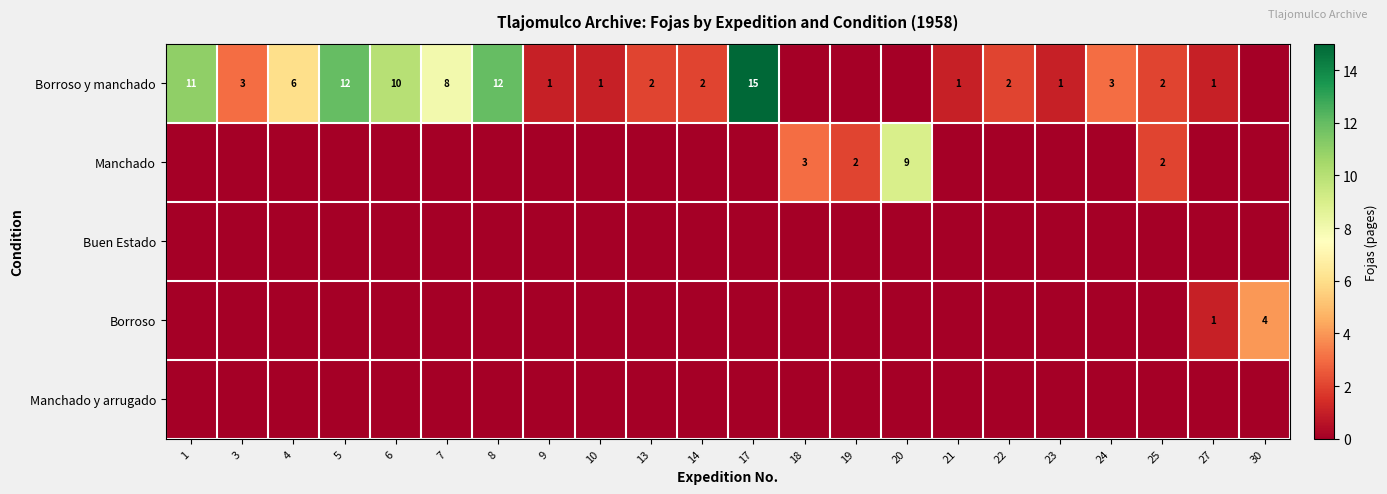

What is the greatest value displayed?

15